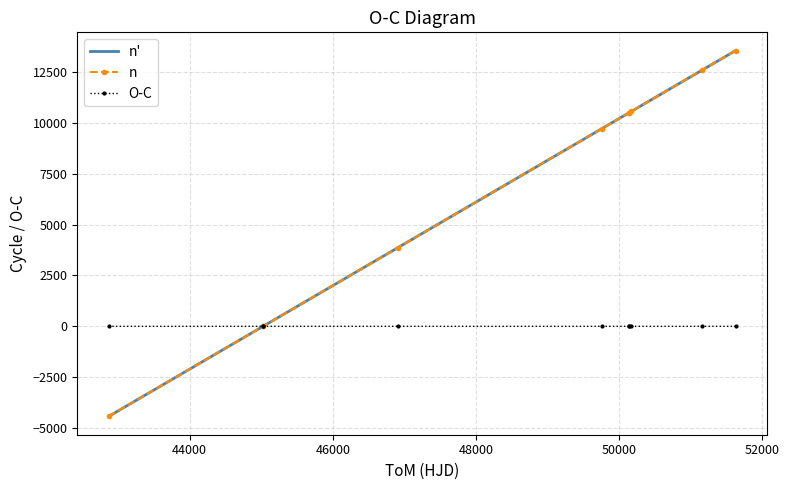

Which series has the largest range (max minus min)?

n'